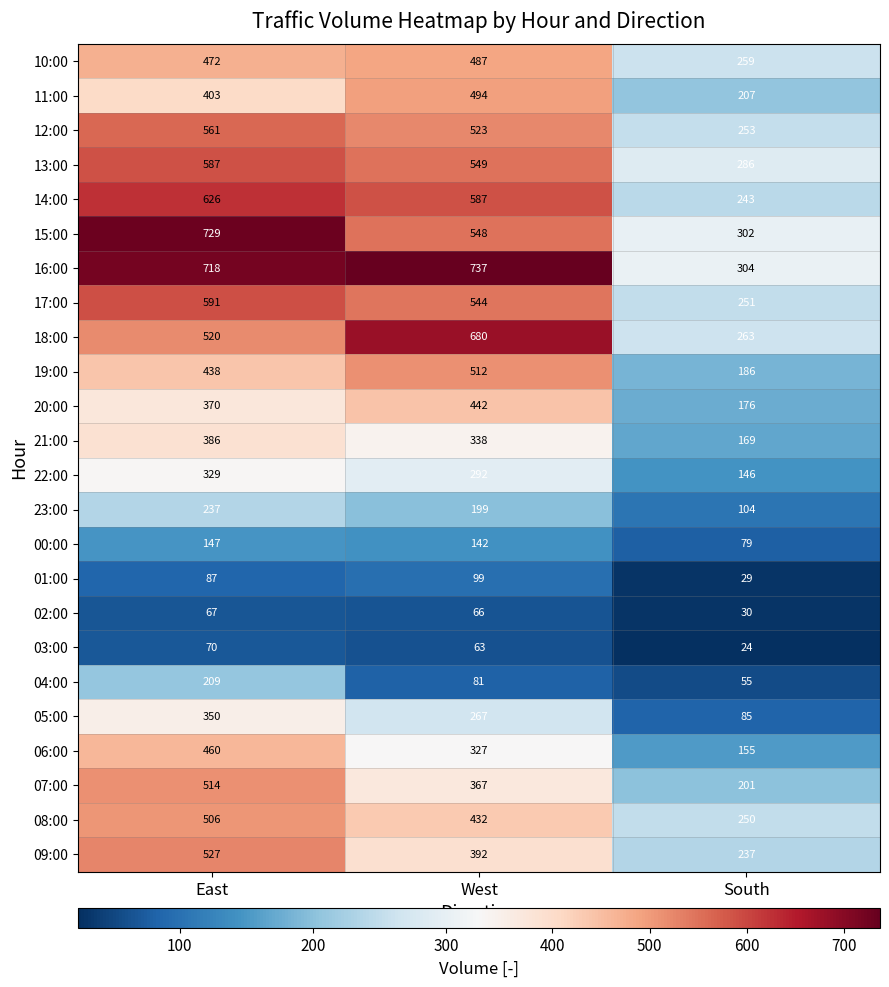

Is the value of 20:00 at West greater than the value of 08:00 at West?

Yes